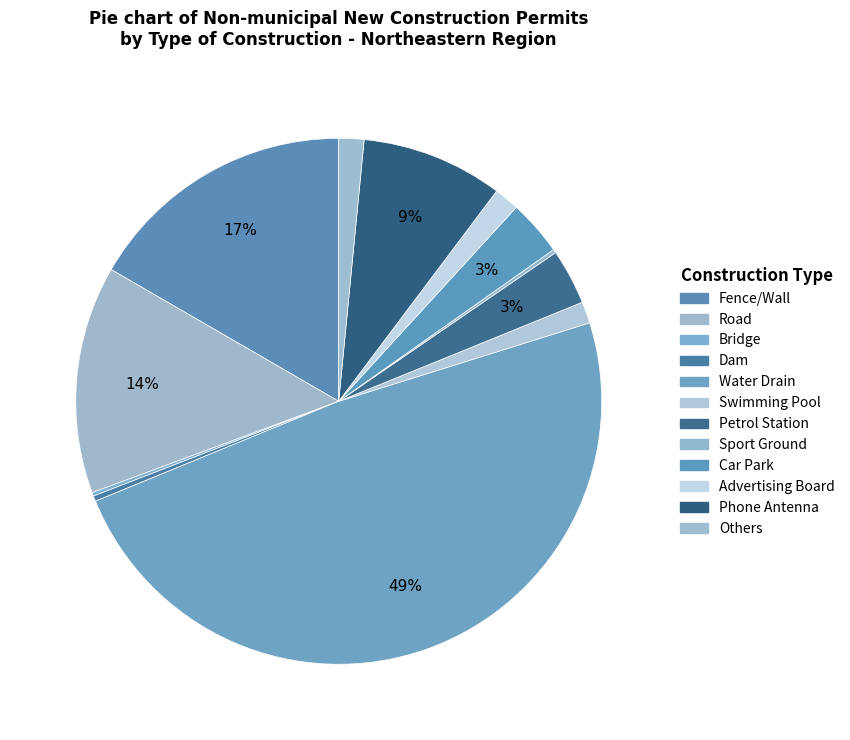

Count the number of slices in the pie.

12